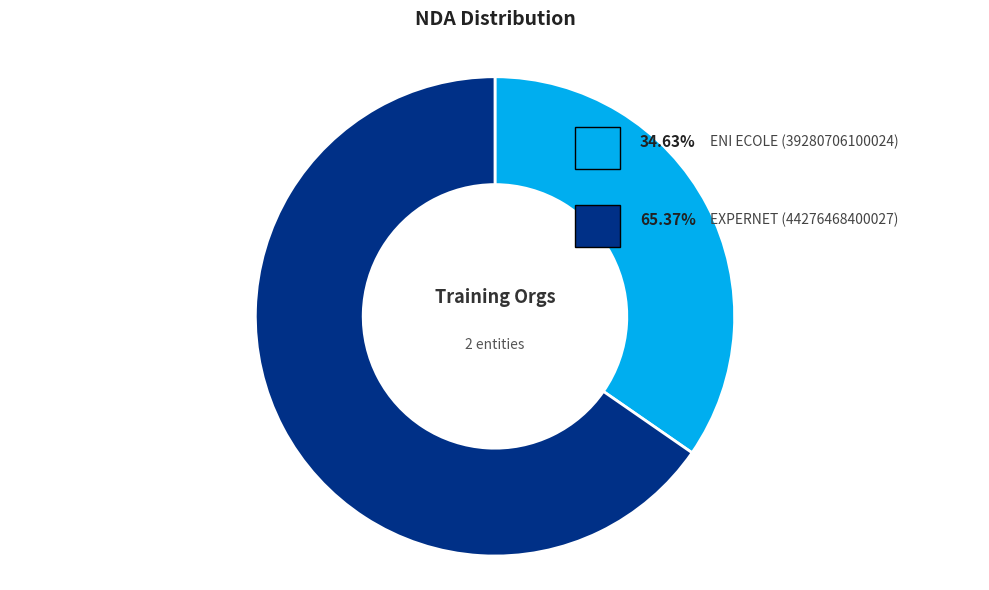

Is there a majority slice in this chart?

Yes